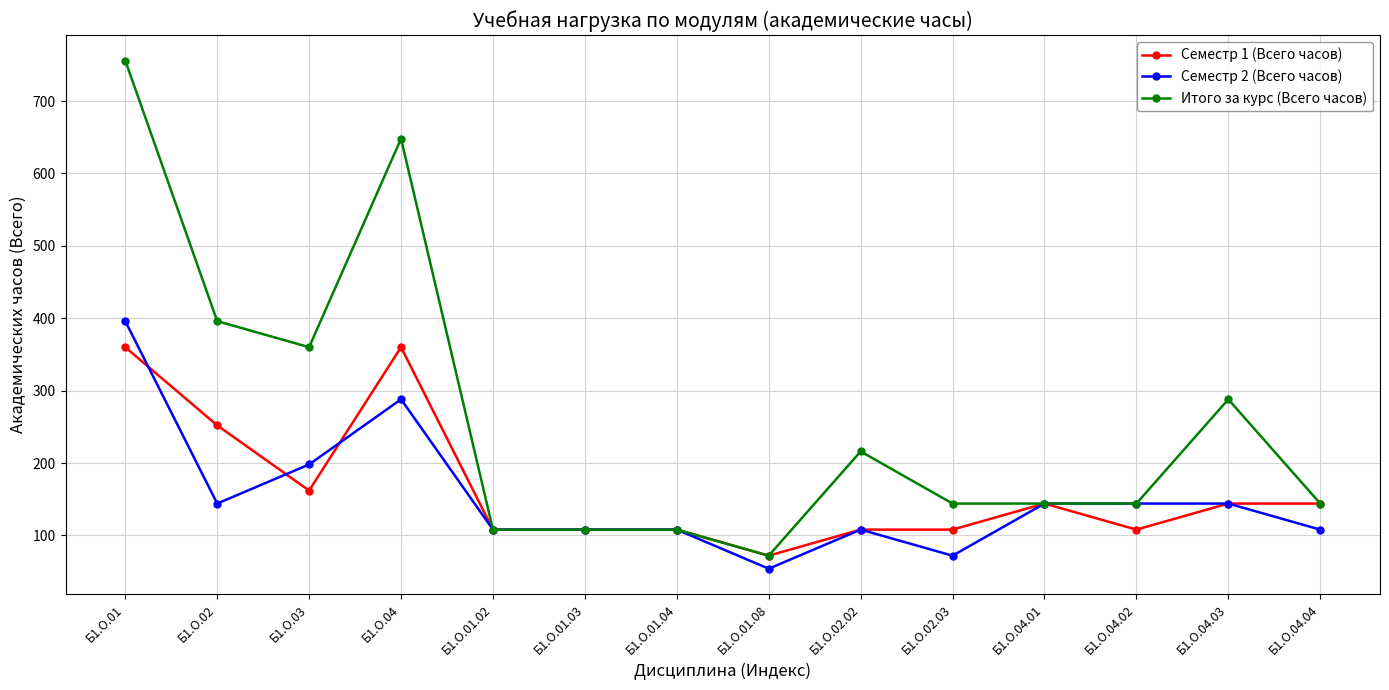

What is the difference between the second highest and minimum values in the Итого за курс (Всего часов) series?

576